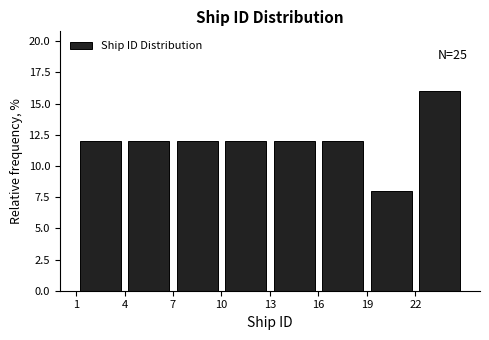

Which range on the x-axis has the tallest bar?

22 to 25